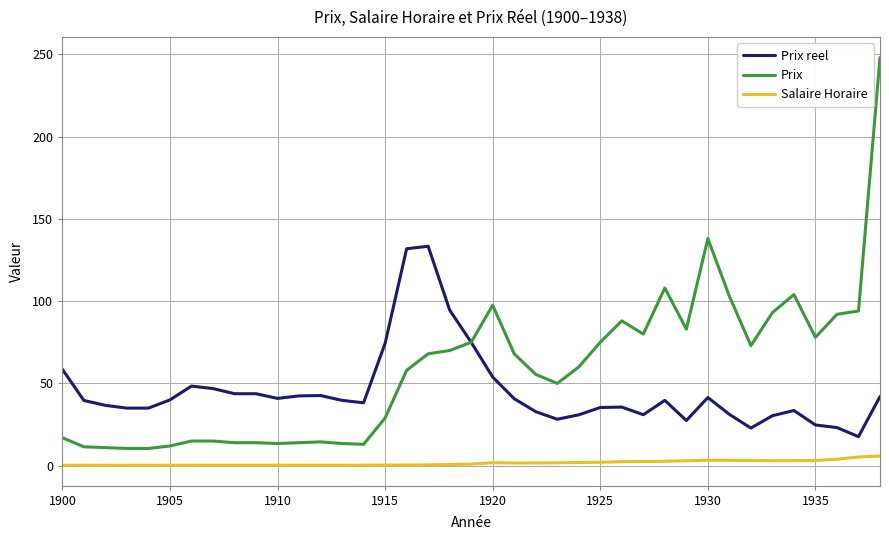

What is the minimum value for Salaire Horaire?

0.3